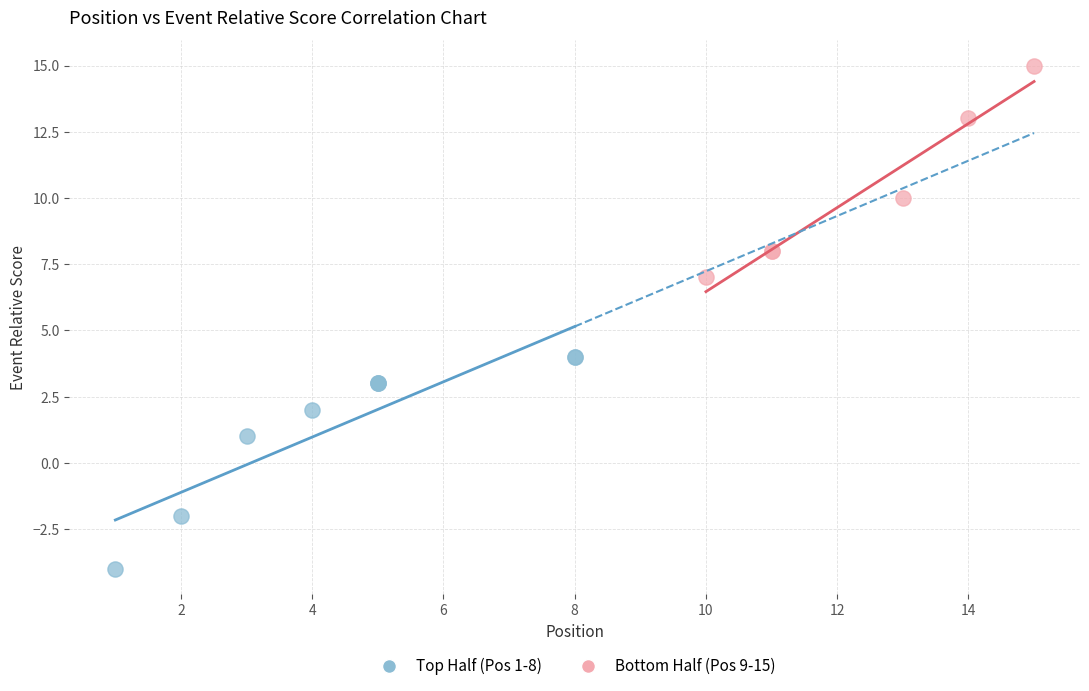

Which series contains the lowest Y value?

Top Half (Pos 1-8)